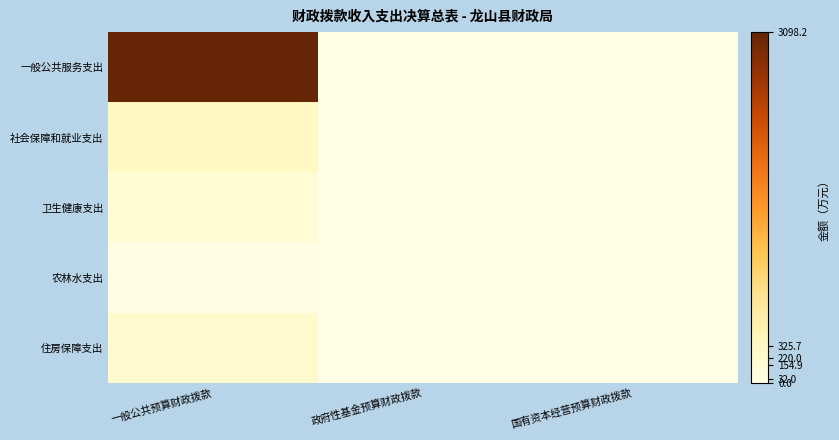

Reading left to right, what are all the values shown in this chart?

一般公共服务支出: 一般公共预算财政拨款=3098.2	政府性基金预算财政拨款=0.0	国有资本经营预算财政拨款=0.0
社会保障和就业支出: 一般公共预算财政拨款=325.7	政府性基金预算财政拨款=0.0	国有资本经营预算财政拨款=0.0
卫生健康支出: 一般公共预算财政拨款=154.9	政府性基金预算财政拨款=0.0	国有资本经营预算财政拨款=0.0
农林水支出: 一般公共预算财政拨款=32.0	政府性基金预算财政拨款=0.0	国有资本经营预算财政拨款=0.0
住房保障支出: 一般公共预算财政拨款=220.0	政府性基金预算财政拨款=0.0	国有资本经营预算财政拨款=0.0